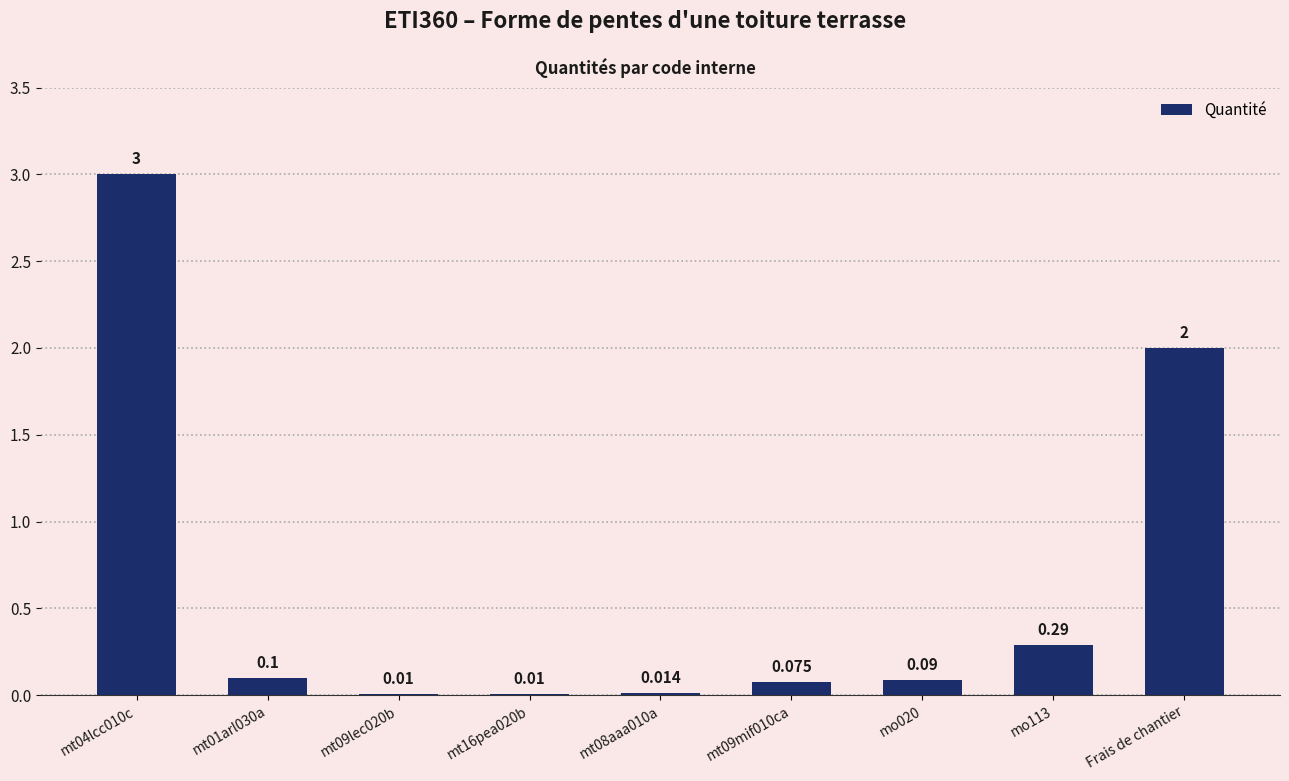

Rank the categories by value from highest to lowest.

mt04lcc010c, Frais de chantier, mo113, mt01arl030a, mo020, mt09mif010ca, mt08aaa010a, mt09lec020b, mt16pea020b